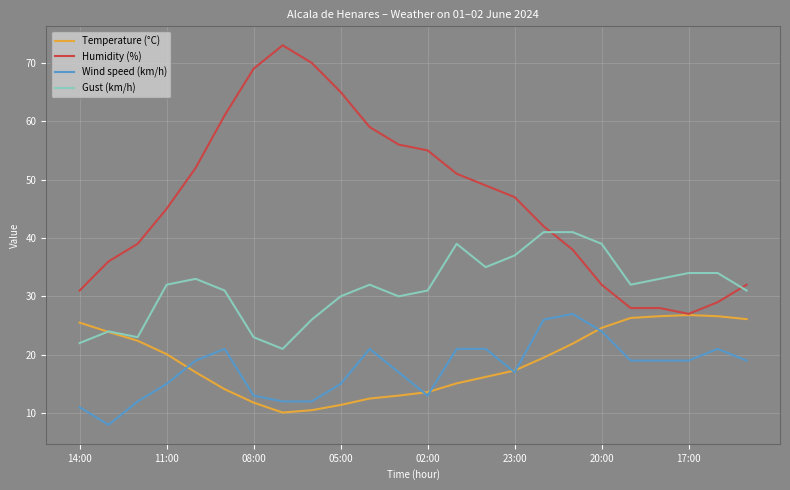

True or false: Wind speed (km/h) and Gust (km/h) cross at least once.

False